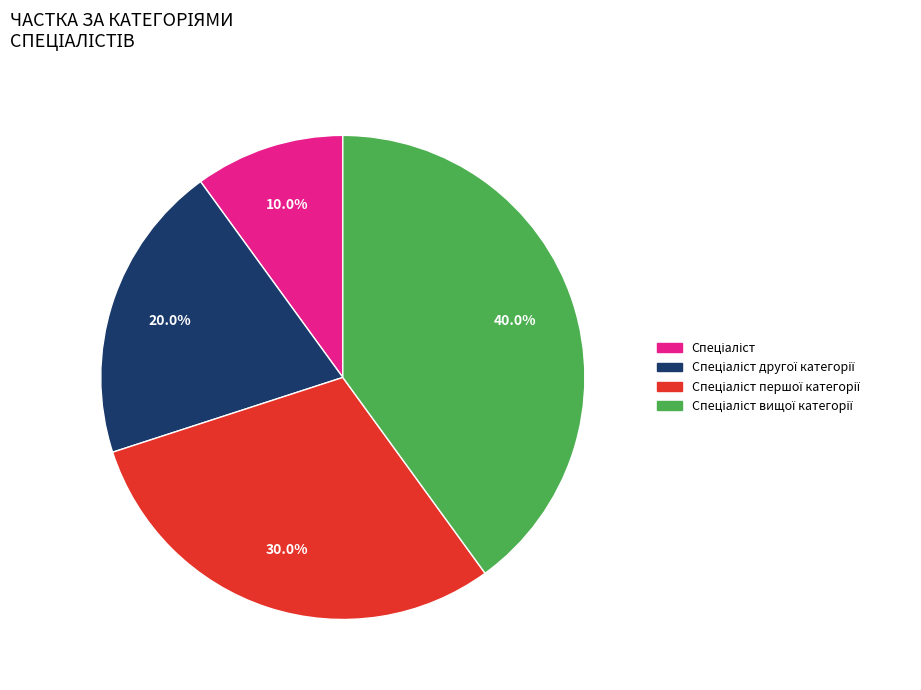

How many segments does this pie chart have?

4